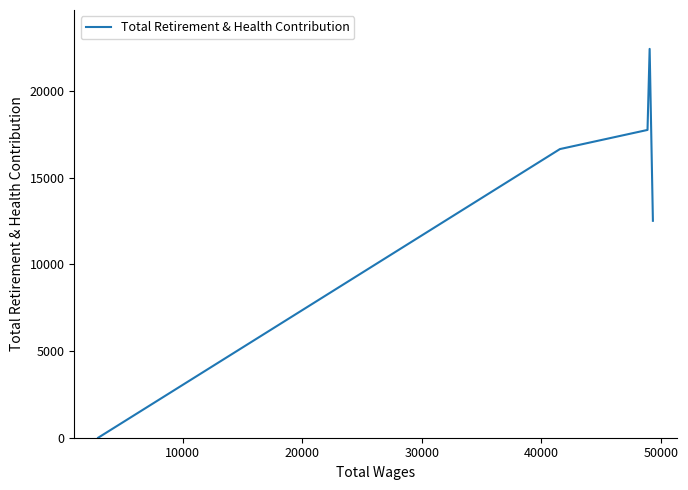

What is the sum of all values?

69389